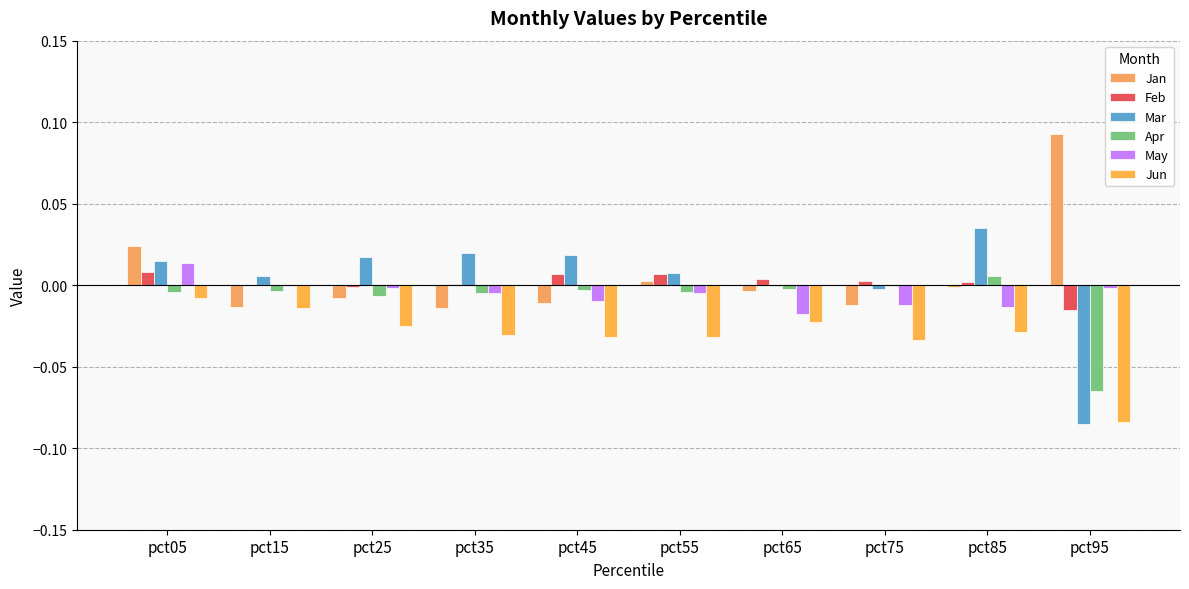

Reading left to right, what are all the values shown in this chart?

Jan: 0.0	-0.0	-0.0	-0.0	-0.0	0.0	-0.0	-0.0	-0.0	0.1
Feb: 0.0	0.0	-0.0	0.0	0.0	0.0	0.0	0.0	0.0	-0.0
Mar: 0.0	0.0	0.0	0.0	0.0	0.0	-0.0	-0.0	0.0	-0.1
Apr: -0.0	-0.0	-0.0	-0.0	-0.0	-0.0	-0.0	-0.0	0.0	-0.1
May: 0.0	-0.0	-0.0	-0.0	-0.0	-0.0	-0.0	-0.0	-0.0	-0.0
Jun: -0.0	-0.0	-0.0	-0.0	-0.0	-0.0	-0.0	-0.0	-0.0	-0.1